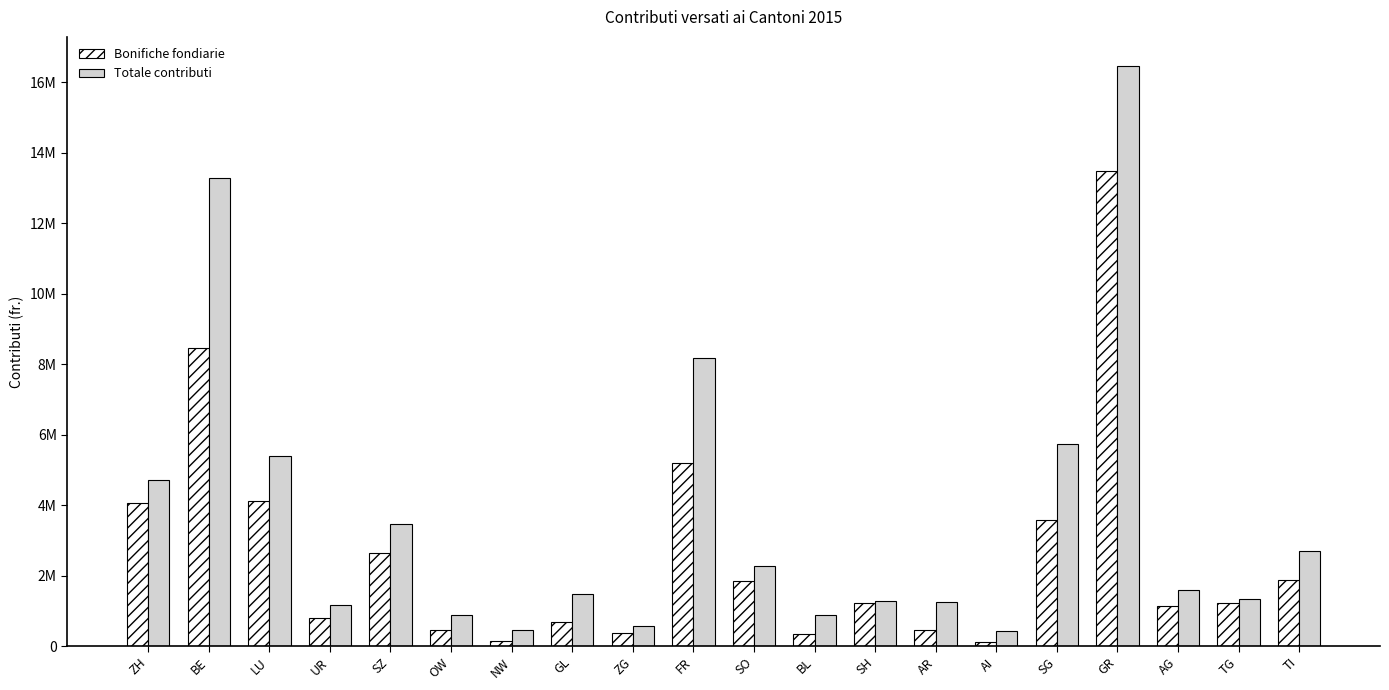

What position from the right is UR?

17